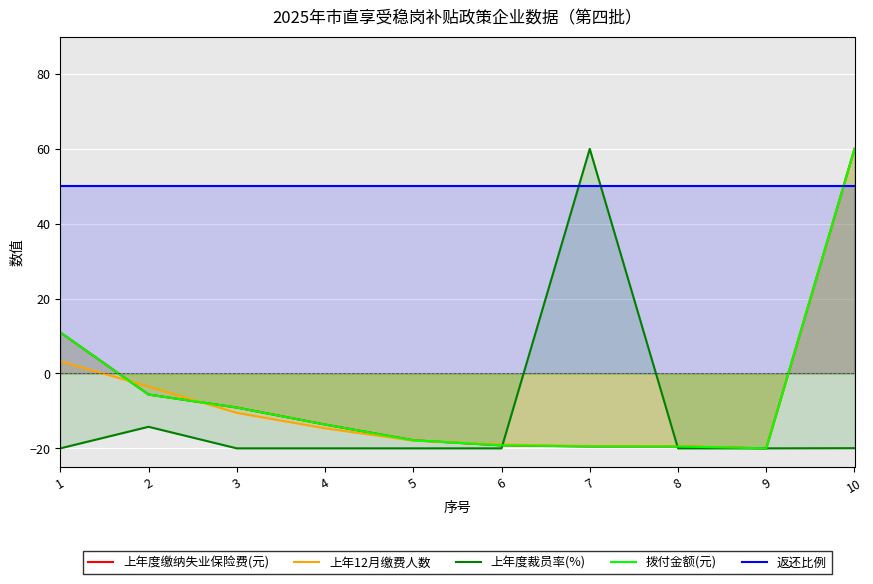

How many data points does each series have?

10